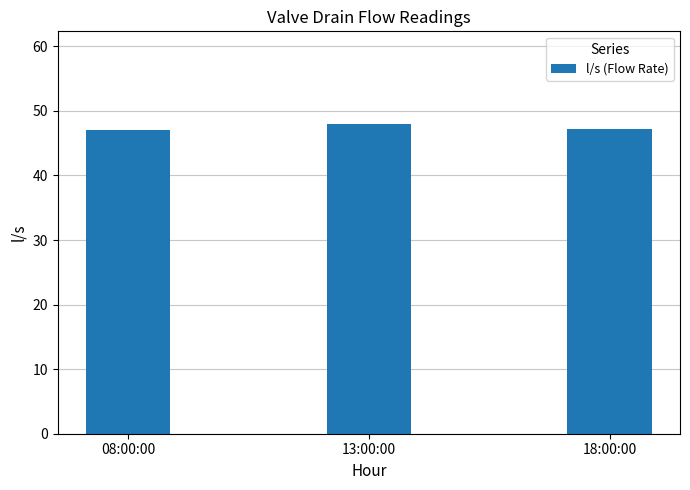

What is the average value?

47.4